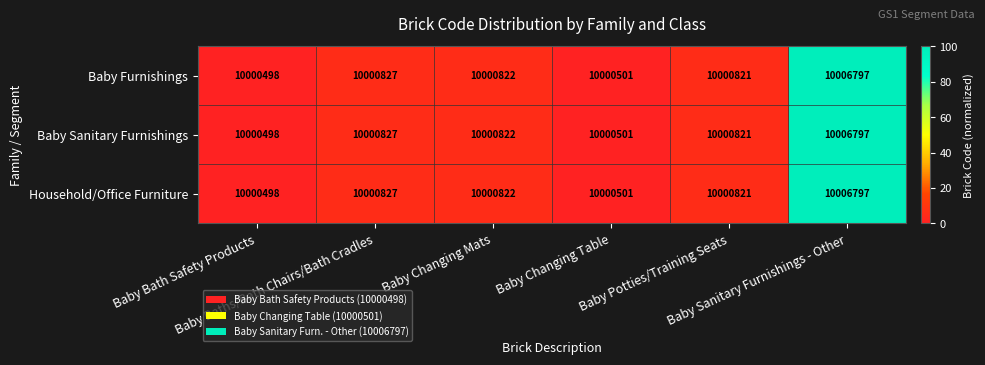

What is the average value of the Household/Office Furniture series?

10001711